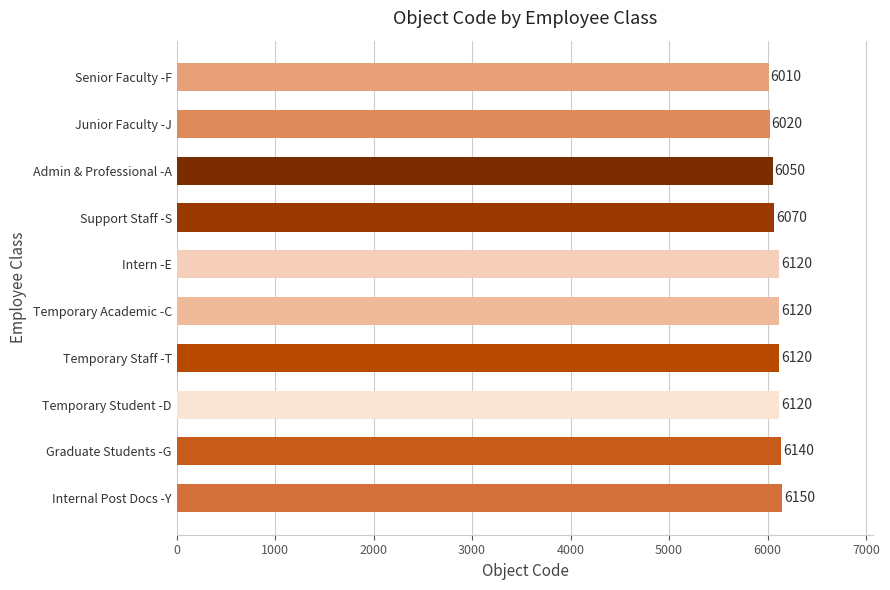

Reading top to bottom, extract all data points from this chart.

6010	6020	6050	6070	6120	6120	6120	6120	6140	6150